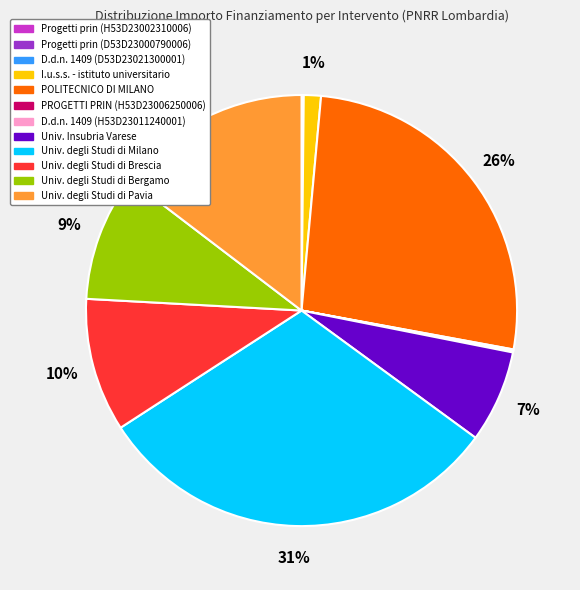

Does any single category account for the majority?

No